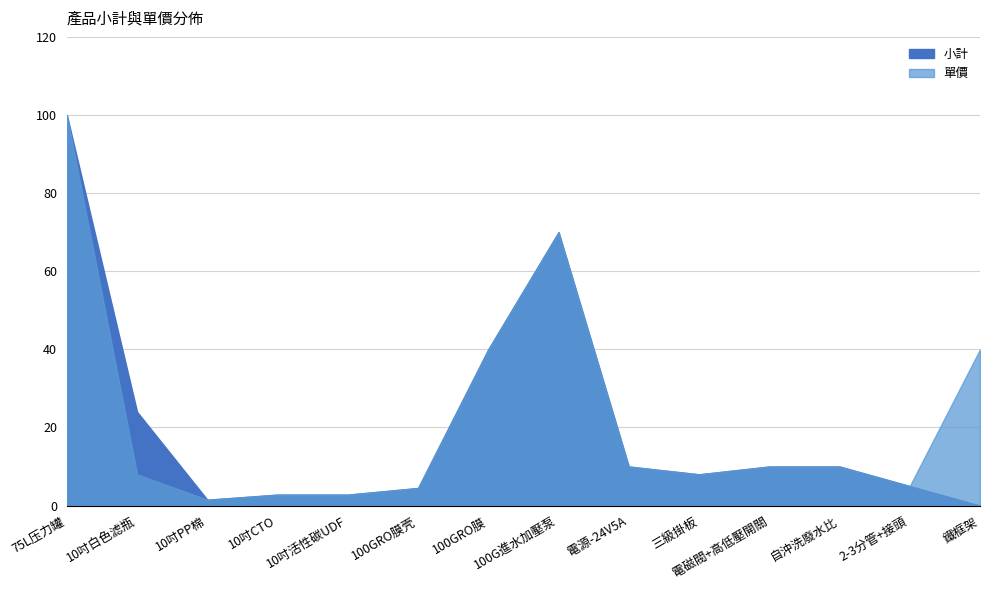

In 單價, how many points are lower than both neighbors (excluding endpoints)?

3